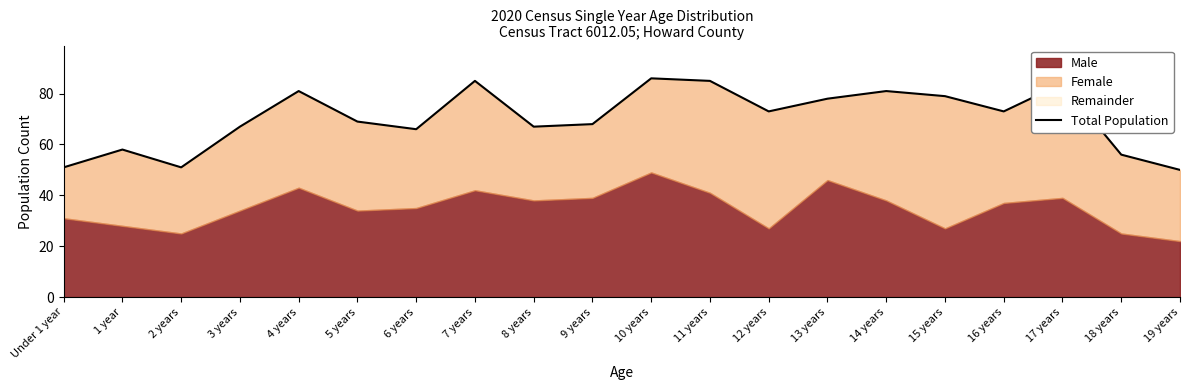

The value at 13 years is 36. True or false?

False